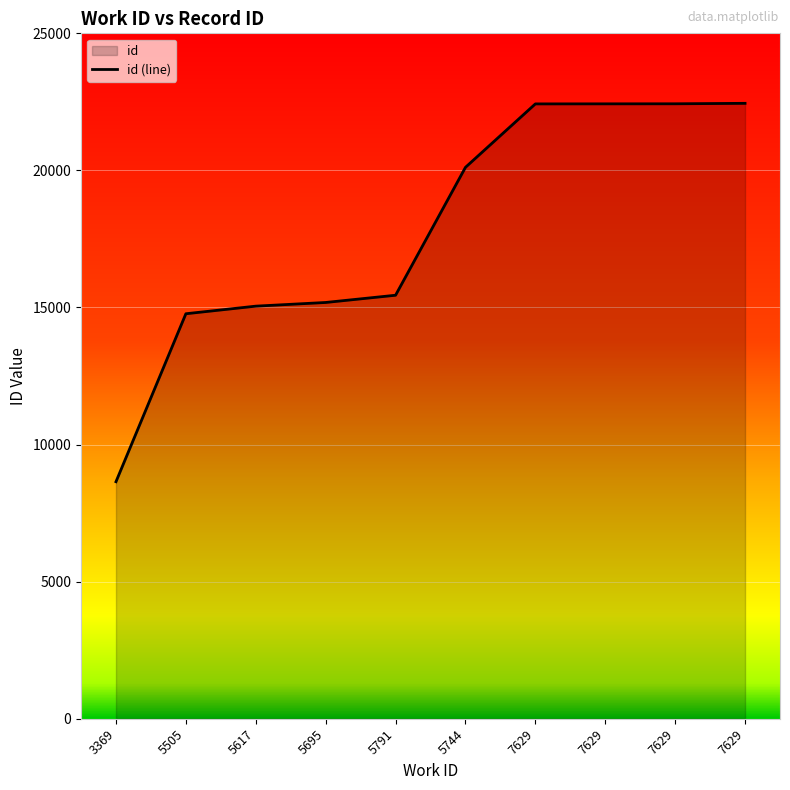

Is it true that the value at 7629 is 30267?

False